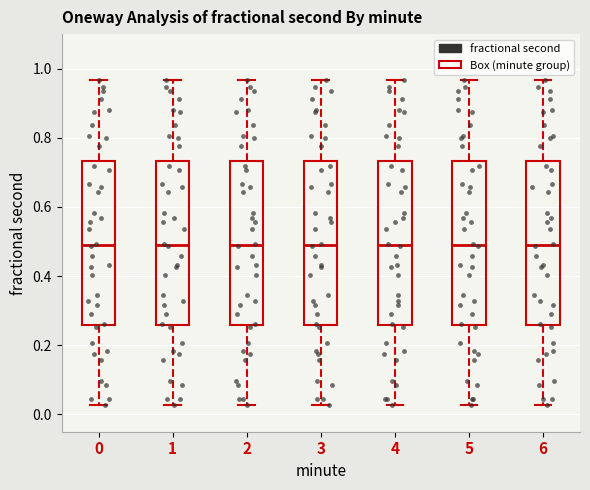

Reading left to right, read every box against the y-axis: the position of its median line, the range the box covers, and the ends of its whiskers. The values are not printed on the chart, so give them approximately, as read against the axis.

0: median 0.48, box 0.26 to 0.74, whiskers 0.02 to 0.96
1: median 0.48, box 0.26 to 0.74, whiskers 0.02 to 0.96
2: median 0.48, box 0.26 to 0.74, whiskers 0.02 to 0.96
3: median 0.48, box 0.26 to 0.74, whiskers 0.02 to 0.96
4: median 0.48, box 0.26 to 0.74, whiskers 0.02 to 0.96
5: median 0.48, box 0.26 to 0.74, whiskers 0.02 to 0.96
6: median 0.48, box 0.26 to 0.74, whiskers 0.02 to 0.96